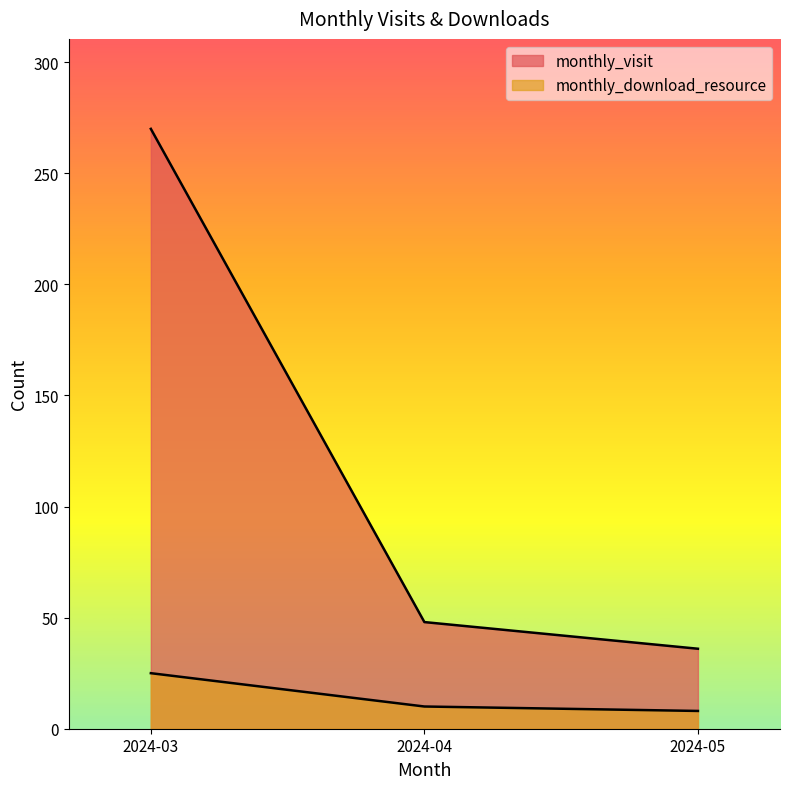

What are all the series names shown in the legend?

monthly_visit, monthly_download_resource